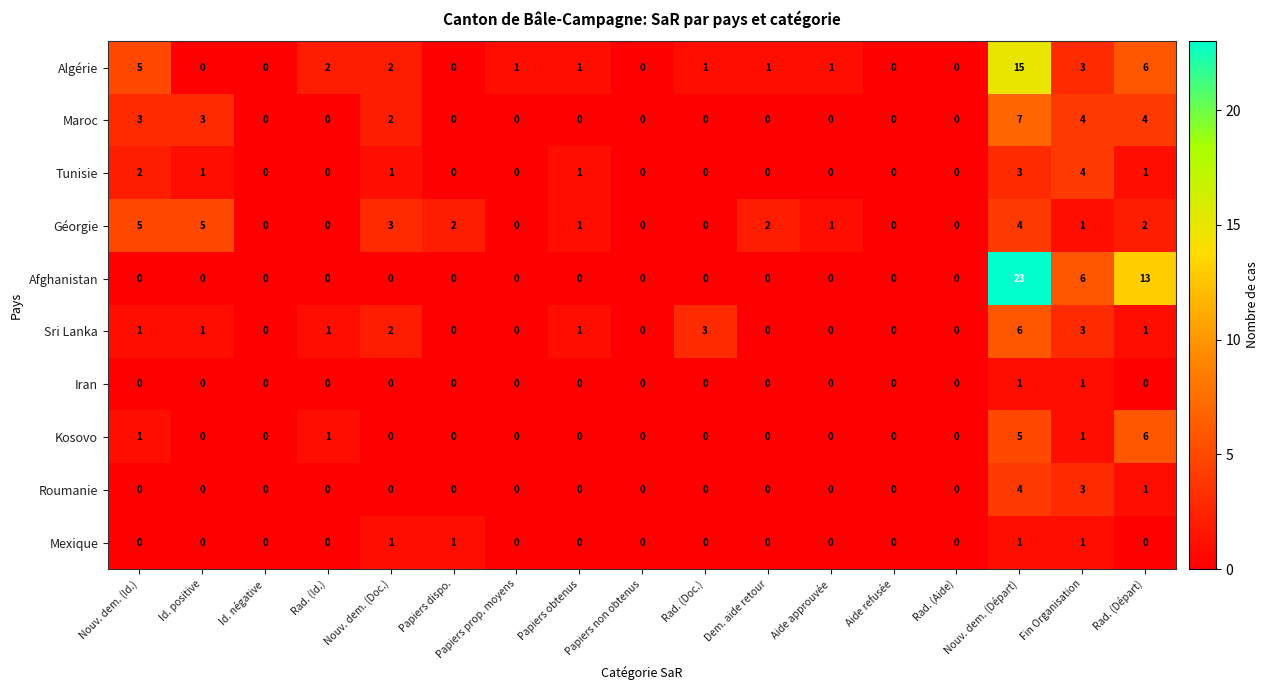

Which series has the largest range (max minus min)?

Afghanistan